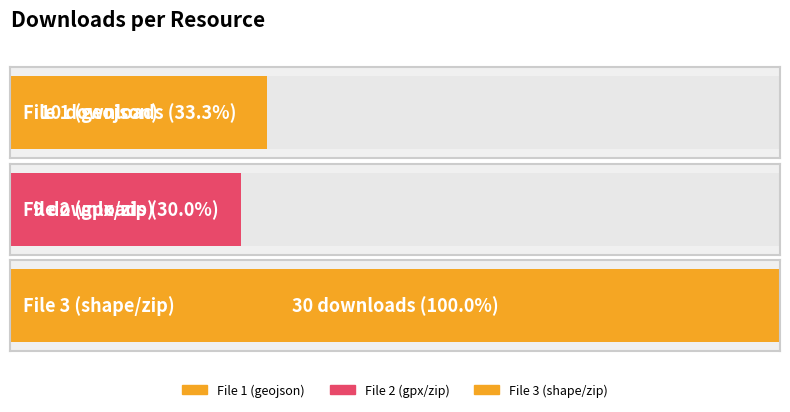

What is the value of the 1st bar from the left?

10